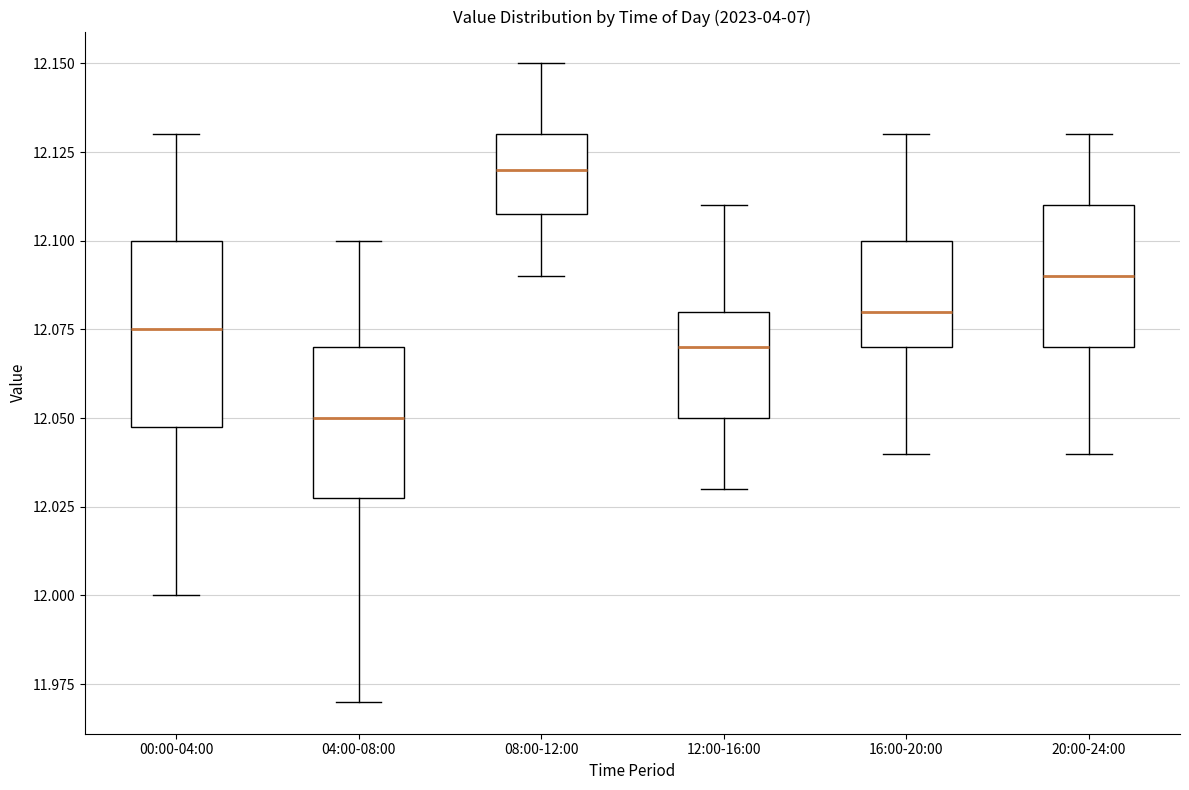

Which box is the tallest, from its lower edge to its upper edge?

00:00-04:00